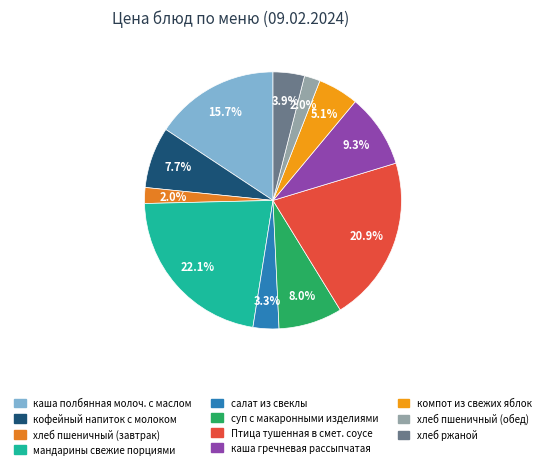

Does салат из свеклы account for over 50% of the chart?

No